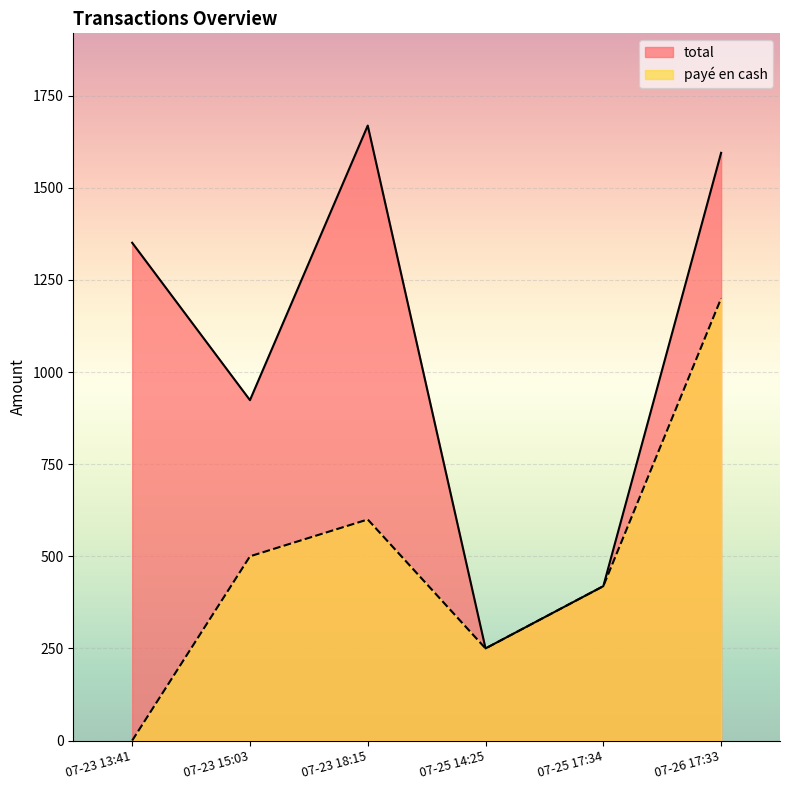

Rank the series at 07-23 15:03 from highest to lowest value.

total, payé en cash